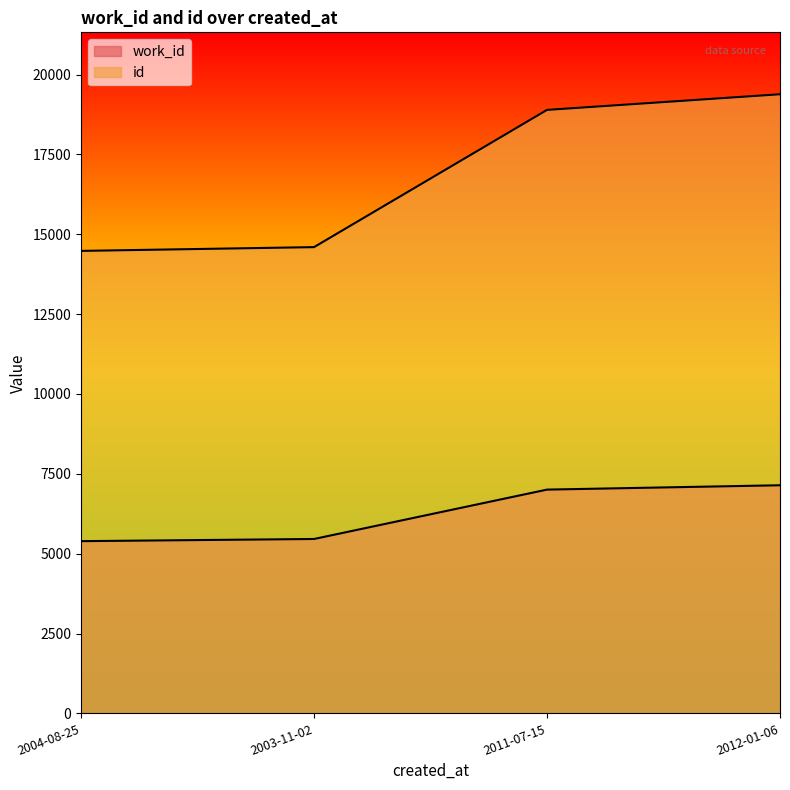

Rank the series at 2004-08-25 from lowest to highest value.

work_id, id